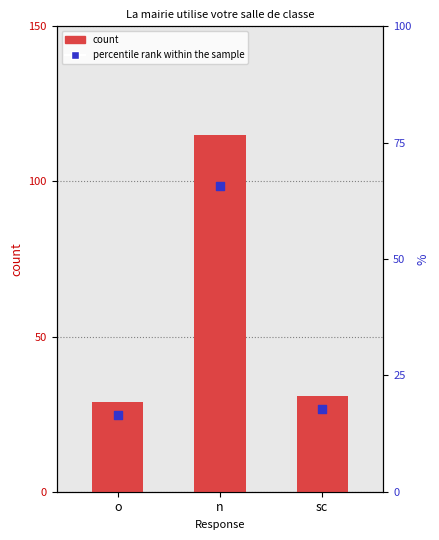

What is the total value across all series at o?

45.6